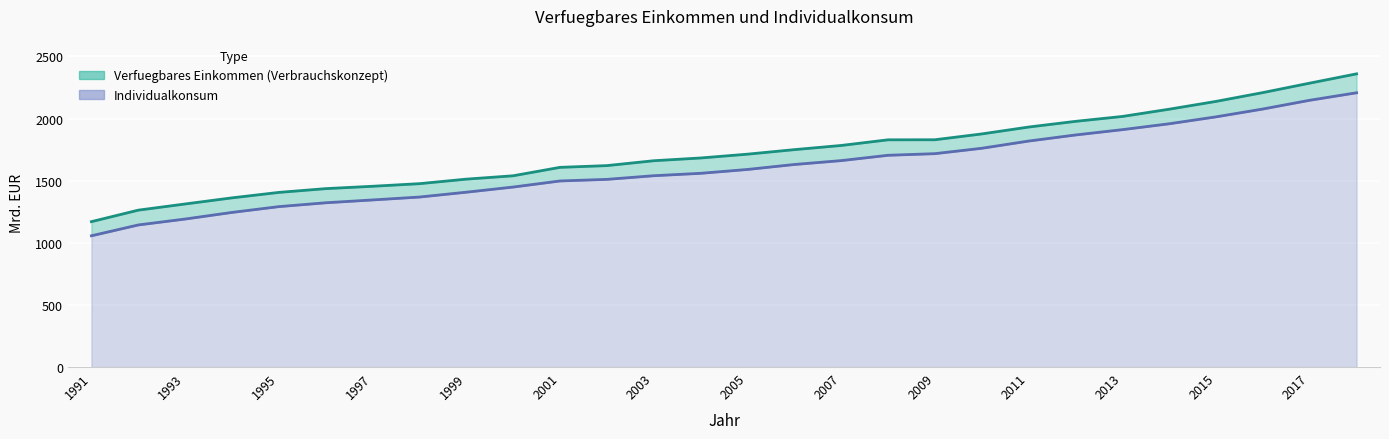

Reading right to left, list all the values displayed in this chart.

Verfuegbares Einkommen (Verbrauchskonzept): 2360.3	2285.5	2209.5	2138.5	2075.6	2017.3	1977.8	1932.0	1876.5	1829.7	1829.2	1783.7	1750.1	1713.7	1683.0	1660.8	1621.5	1607.6	1539.7	1512.6	1476.2	1455.2	1436.2	1405.9	1362.0	1312.7	1263.0	1170.4
Individualkonsum: 2208.0	2147.7	2077.3	2014.2	1958.4	1911.0	1868.2	1819.3	1761.2	1717.8	1704.7	1661.9	1630.6	1590.6	1559.5	1540.2	1510.8	1498.0	1449.0	1407.5	1368.5	1345.2	1322.4	1291.4	1244.8	1191.5	1143.8	1056.6